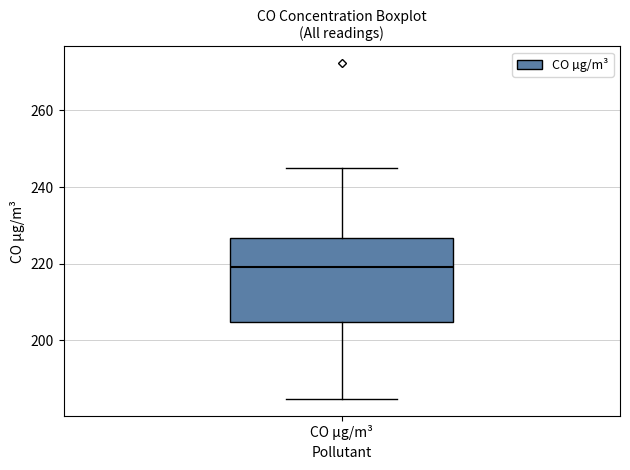

Where does the upper whisker of the box for CO µg/m³ end on the y-axis? The values are not printed on the chart, so give them approximately, as read against the axis.

246